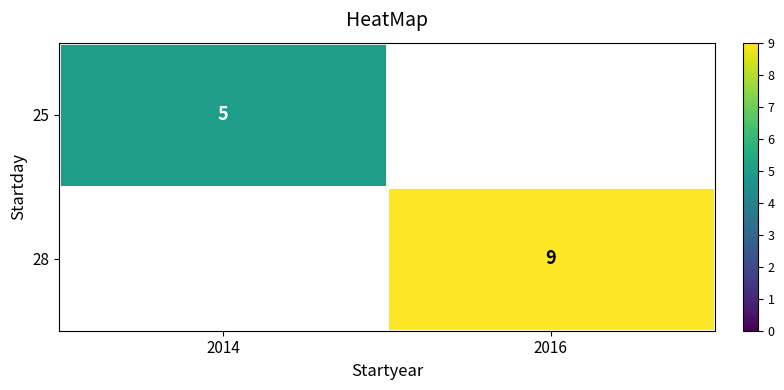

Is it true that 25 equals 8 at 2014?

False